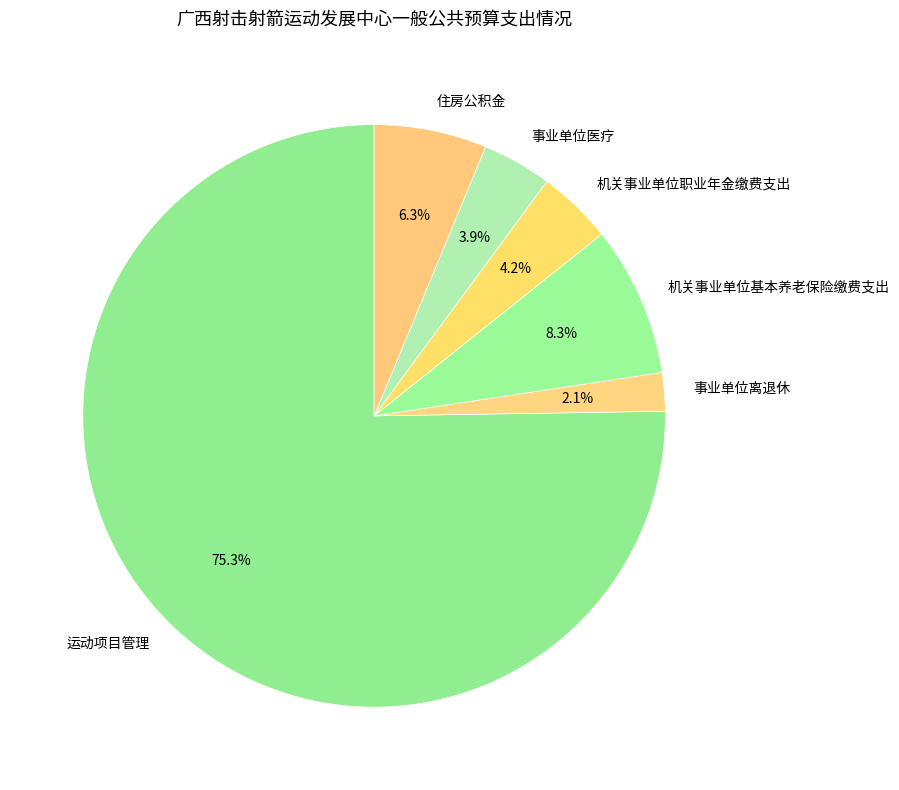

How much of the chart is everything except 机关事业单位基本养老保险缴费支出?

91.7%